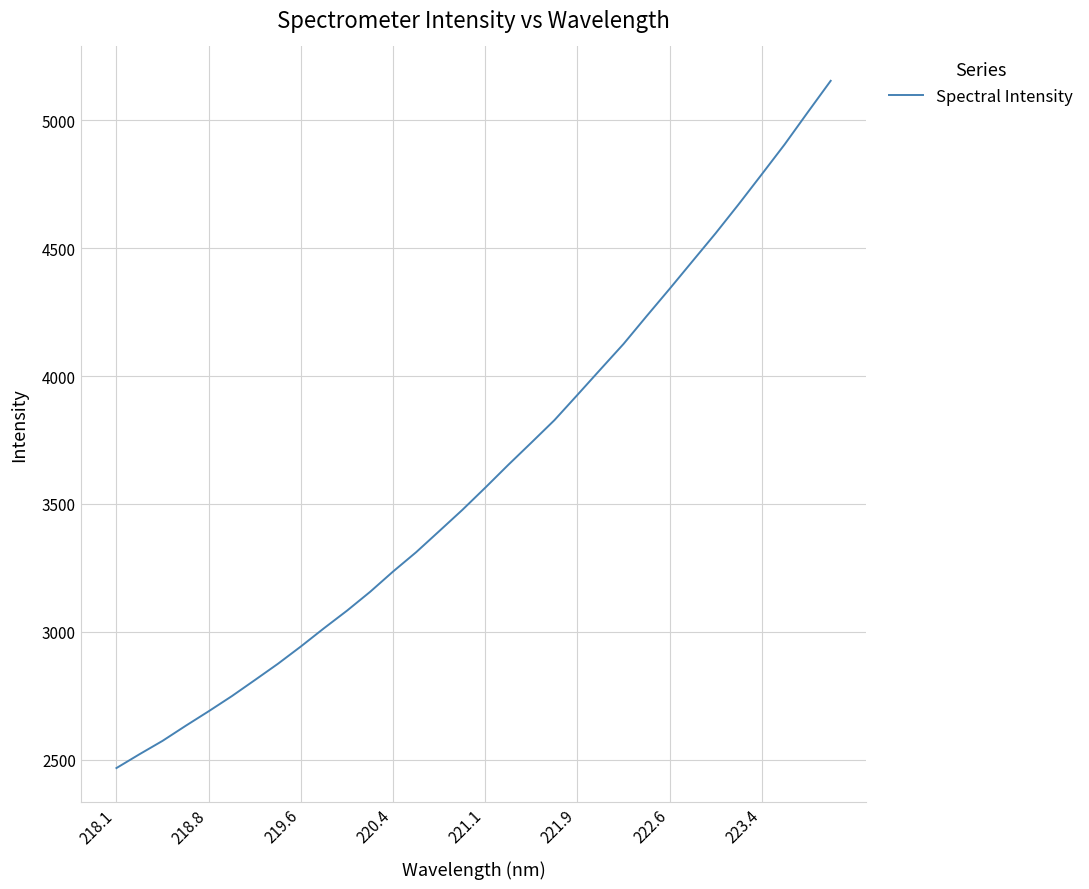

What is the minimum value shown in the chart?

2467.2